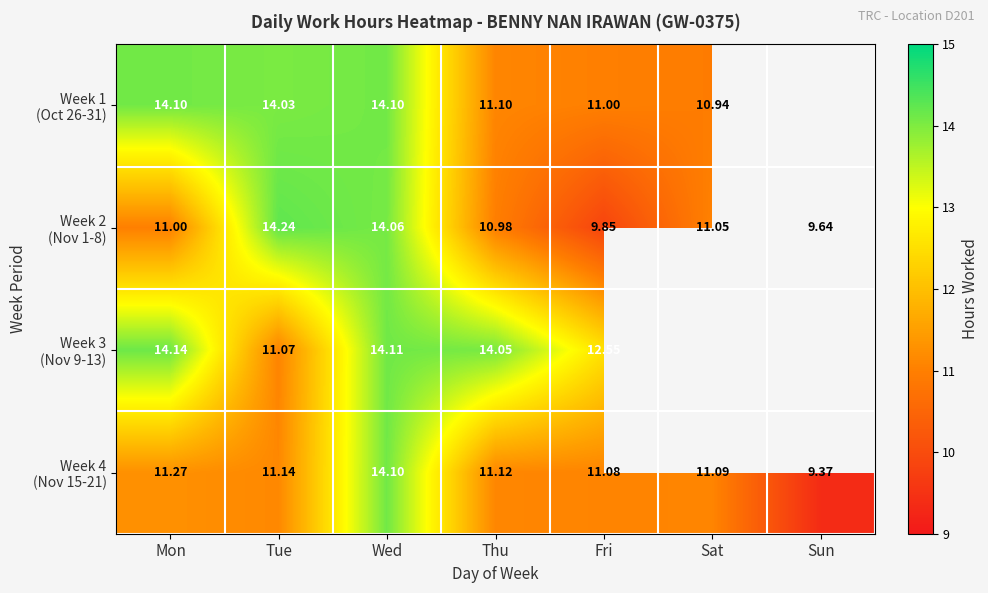

At how many categories does at least one series exceed 12?

5